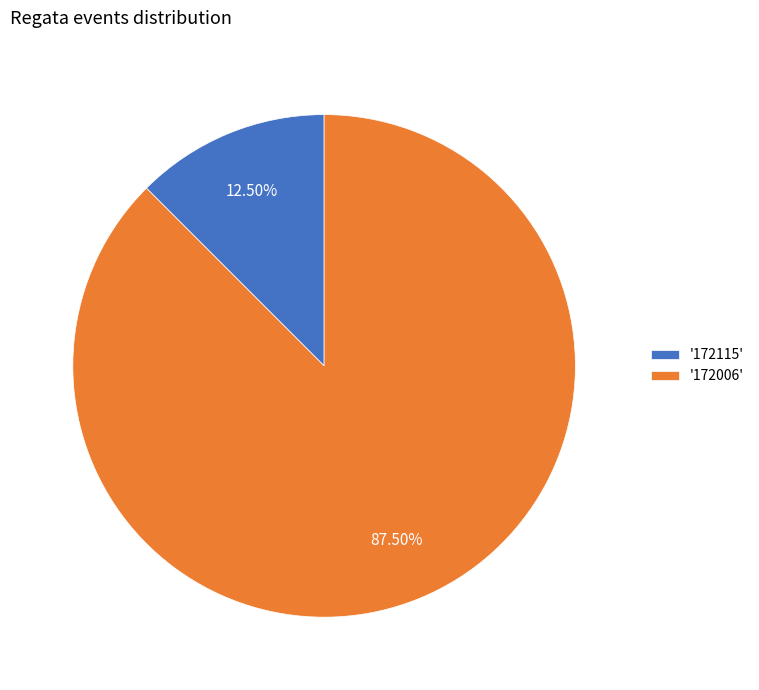

What is the smallest slice in the pie chart?

'172115'